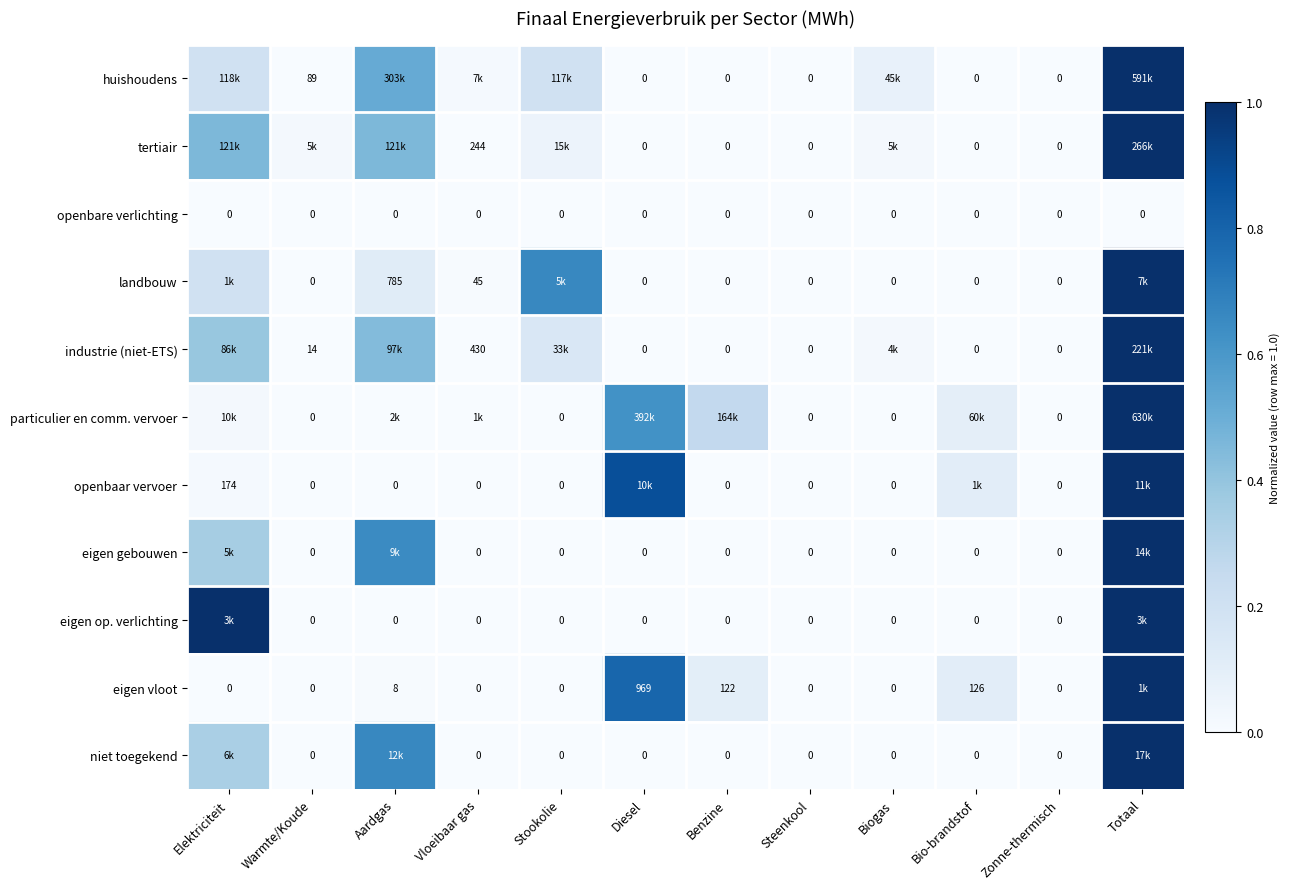

The niet toegekend series shows 0.6 at Warmte/Koude. True or false?

False